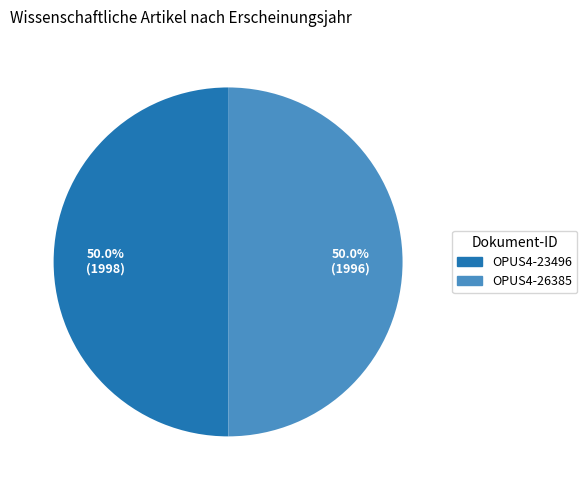

Combined, do OPUS4-26385 and OPUS4-23496 account for over 50%?

Yes